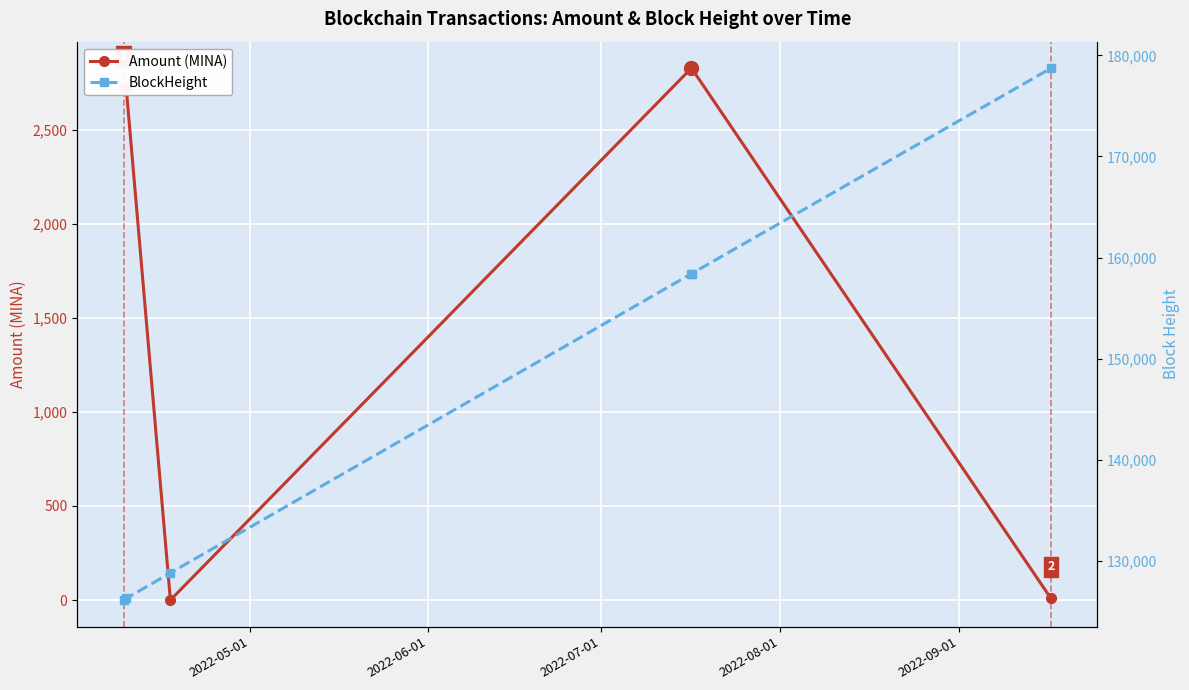

What is the value of the Amount (MINA) point at the 4th from the left?

2825.7